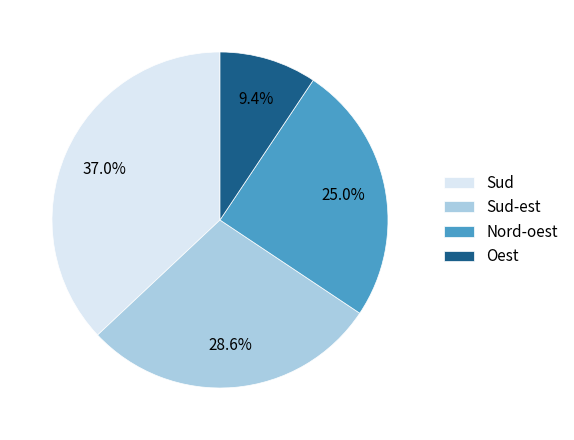

Is there a majority slice in this chart?

No